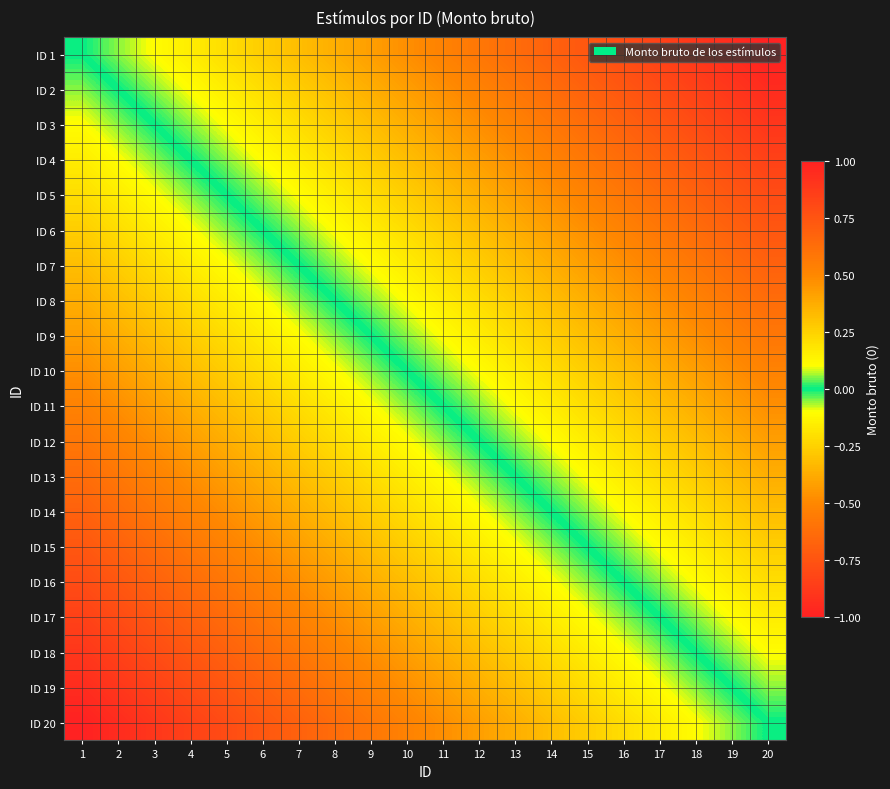

Reading left to right, transcribe all the data shown in this chart.

ID 1: 1=0.0	2=0.1	3=0.1	4=0.2	5=0.2	6=0.3	7=0.3	8=0.4	9=0.4	10=0.5	11=0.5	12=0.6	13=0.6	14=0.7	15=0.7	16=0.8	17=0.8	18=0.9	19=0.9	20=1.0
ID 2: 1=-0.1	2=0.0	3=0.1	4=0.1	5=0.2	6=0.2	7=0.3	8=0.3	9=0.4	10=0.4	11=0.5	12=0.5	13=0.6	14=0.6	15=0.7	16=0.7	17=0.8	18=0.8	19=0.9	20=0.9
ID 3: 1=-0.1	2=-0.1	3=0.0	4=0.1	5=0.1	6=0.2	7=0.2	8=0.3	9=0.3	10=0.4	11=0.4	12=0.5	13=0.5	14=0.6	15=0.6	16=0.7	17=0.7	18=0.8	19=0.8	20=0.9
ID 4: 1=-0.2	2=-0.1	3=-0.1	4=0.0	5=0.1	6=0.1	7=0.2	8=0.2	9=0.3	10=0.3	11=0.4	12=0.4	13=0.5	14=0.5	15=0.6	16=0.6	17=0.7	18=0.7	19=0.8	20=0.8
ID 5: 1=-0.2	2=-0.2	3=-0.1	4=-0.1	5=0.0	6=0.1	7=0.1	8=0.2	9=0.2	10=0.3	11=0.3	12=0.4	13=0.4	14=0.5	15=0.5	16=0.6	17=0.6	18=0.7	19=0.7	20=0.8
ID 6: 1=-0.3	2=-0.2	3=-0.2	4=-0.1	5=-0.1	6=0.0	7=0.1	8=0.1	9=0.2	10=0.2	11=0.3	12=0.3	13=0.4	14=0.4	15=0.5	16=0.5	17=0.6	18=0.6	19=0.7	20=0.7
ID 7: 1=-0.3	2=-0.3	3=-0.2	4=-0.2	5=-0.1	6=-0.1	7=0.0	8=0.1	9=0.1	10=0.2	11=0.2	12=0.3	13=0.3	14=0.4	15=0.4	16=0.5	17=0.5	18=0.6	19=0.6	20=0.7
ID 8: 1=-0.4	2=-0.3	3=-0.3	4=-0.2	5=-0.2	6=-0.1	7=-0.1	8=0.0	9=0.1	10=0.1	11=0.2	12=0.2	13=0.3	14=0.3	15=0.4	16=0.4	17=0.5	18=0.5	19=0.6	20=0.6
ID 9: 1=-0.4	2=-0.4	3=-0.3	4=-0.3	5=-0.2	6=-0.2	7=-0.1	8=-0.1	9=0.0	10=0.1	11=0.1	12=0.2	13=0.2	14=0.3	15=0.3	16=0.4	17=0.4	18=0.5	19=0.5	20=0.6
ID 10: 1=-0.5	2=-0.4	3=-0.4	4=-0.3	5=-0.3	6=-0.2	7=-0.2	8=-0.1	9=-0.1	10=0.0	11=0.1	12=0.1	13=0.2	14=0.2	15=0.3	16=0.3	17=0.4	18=0.4	19=0.5	20=0.5
ID 11: 1=-0.5	2=-0.5	3=-0.4	4=-0.4	5=-0.3	6=-0.3	7=-0.2	8=-0.2	9=-0.1	10=-0.1	11=0.0	12=0.1	13=0.1	14=0.2	15=0.2	16=0.3	17=0.3	18=0.4	19=0.4	20=0.5
ID 12: 1=-0.6	2=-0.5	3=-0.5	4=-0.4	5=-0.4	6=-0.3	7=-0.3	8=-0.2	9=-0.2	10=-0.1	11=-0.1	12=0.0	13=0.1	14=0.1	15=0.2	16=0.2	17=0.3	18=0.3	19=0.4	20=0.4
ID 13: 1=-0.6	2=-0.6	3=-0.5	4=-0.5	5=-0.4	6=-0.4	7=-0.3	8=-0.3	9=-0.2	10=-0.2	11=-0.1	12=-0.1	13=0.0	14=0.1	15=0.1	16=0.2	17=0.2	18=0.3	19=0.3	20=0.4
ID 14: 1=-0.7	2=-0.6	3=-0.6	4=-0.5	5=-0.5	6=-0.4	7=-0.4	8=-0.3	9=-0.3	10=-0.2	11=-0.2	12=-0.1	13=-0.1	14=0.0	15=0.1	16=0.1	17=0.2	18=0.2	19=0.3	20=0.3
ID 15: 1=-0.7	2=-0.7	3=-0.6	4=-0.6	5=-0.5	6=-0.5	7=-0.4	8=-0.4	9=-0.3	10=-0.3	11=-0.2	12=-0.2	13=-0.1	14=-0.1	15=0.0	16=0.1	17=0.1	18=0.2	19=0.2	20=0.3
ID 16: 1=-0.8	2=-0.7	3=-0.7	4=-0.6	5=-0.6	6=-0.5	7=-0.5	8=-0.4	9=-0.4	10=-0.3	11=-0.3	12=-0.2	13=-0.2	14=-0.1	15=-0.1	16=0.0	17=0.1	18=0.1	19=0.2	20=0.2
ID 17: 1=-0.8	2=-0.8	3=-0.7	4=-0.7	5=-0.6	6=-0.6	7=-0.5	8=-0.5	9=-0.4	10=-0.4	11=-0.3	12=-0.3	13=-0.2	14=-0.2	15=-0.1	16=-0.1	17=0.0	18=0.1	19=0.1	20=0.2
ID 18: 1=-0.9	2=-0.8	3=-0.8	4=-0.7	5=-0.7	6=-0.6	7=-0.6	8=-0.5	9=-0.5	10=-0.4	11=-0.4	12=-0.3	13=-0.3	14=-0.2	15=-0.2	16=-0.1	17=-0.1	18=0.0	19=0.1	20=0.1
ID 19: 1=-0.9	2=-0.9	3=-0.8	4=-0.8	5=-0.7	6=-0.7	7=-0.6	8=-0.6	9=-0.5	10=-0.5	11=-0.4	12=-0.4	13=-0.3	14=-0.3	15=-0.2	16=-0.2	17=-0.1	18=-0.1	19=0.0	20=0.1
ID 20: 1=-1.0	2=-0.9	3=-0.9	4=-0.8	5=-0.8	6=-0.7	7=-0.7	8=-0.6	9=-0.6	10=-0.5	11=-0.5	12=-0.4	13=-0.4	14=-0.3	15=-0.3	16=-0.2	17=-0.2	18=-0.1	19=-0.1	20=0.0